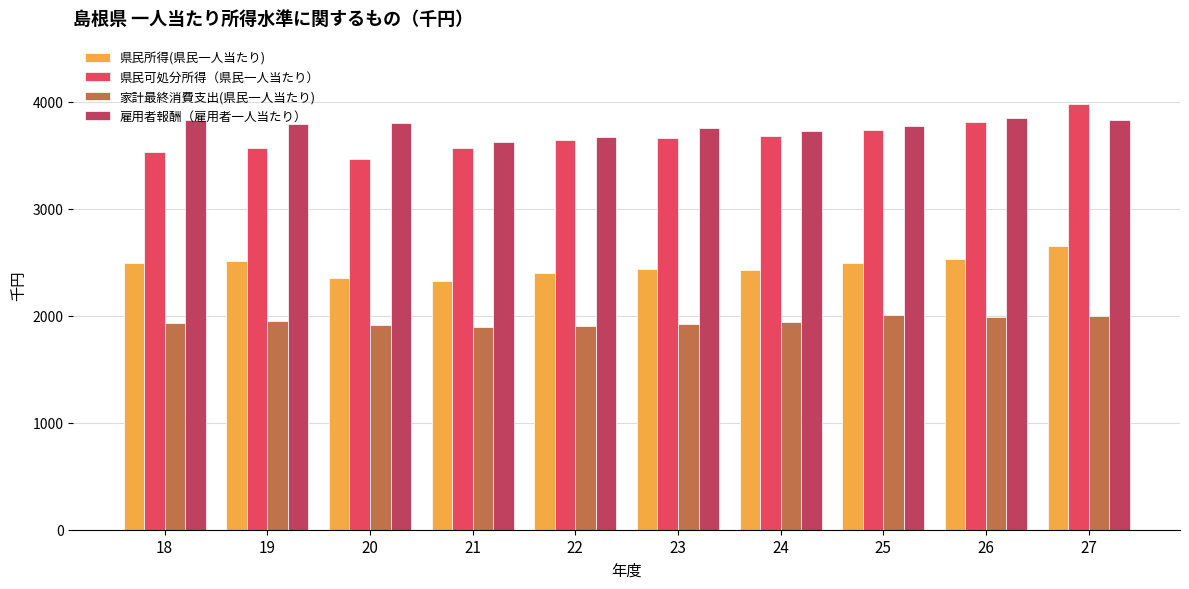

What is the smallest value displayed?

1899